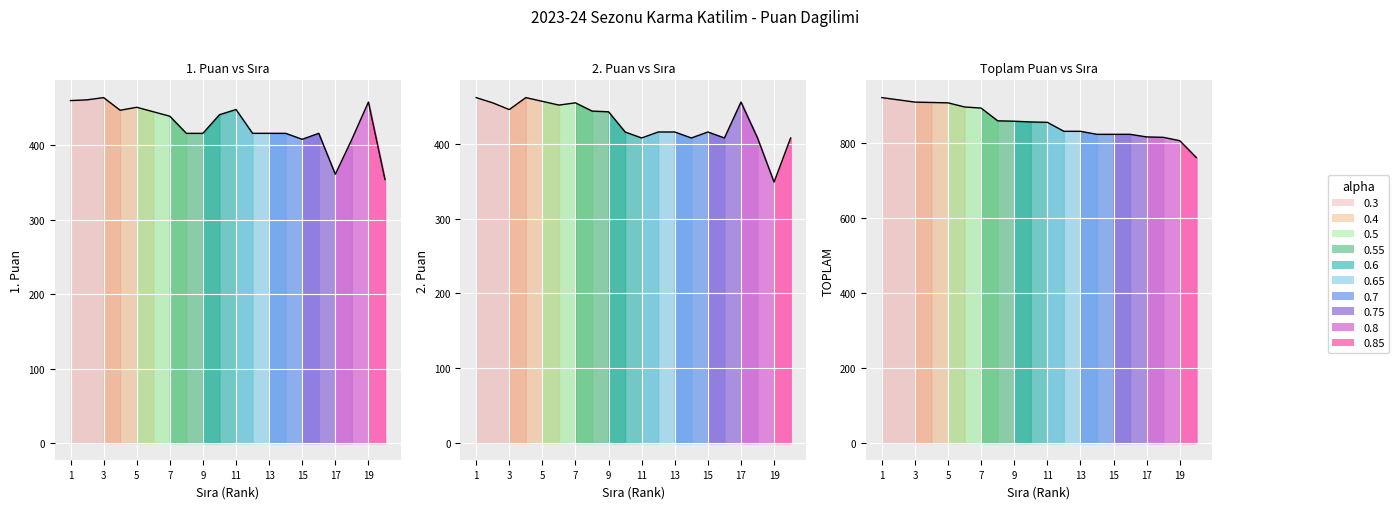

Between which two adjacent categories do 2. Puan and 1. Puan first intersect?

1 and 2